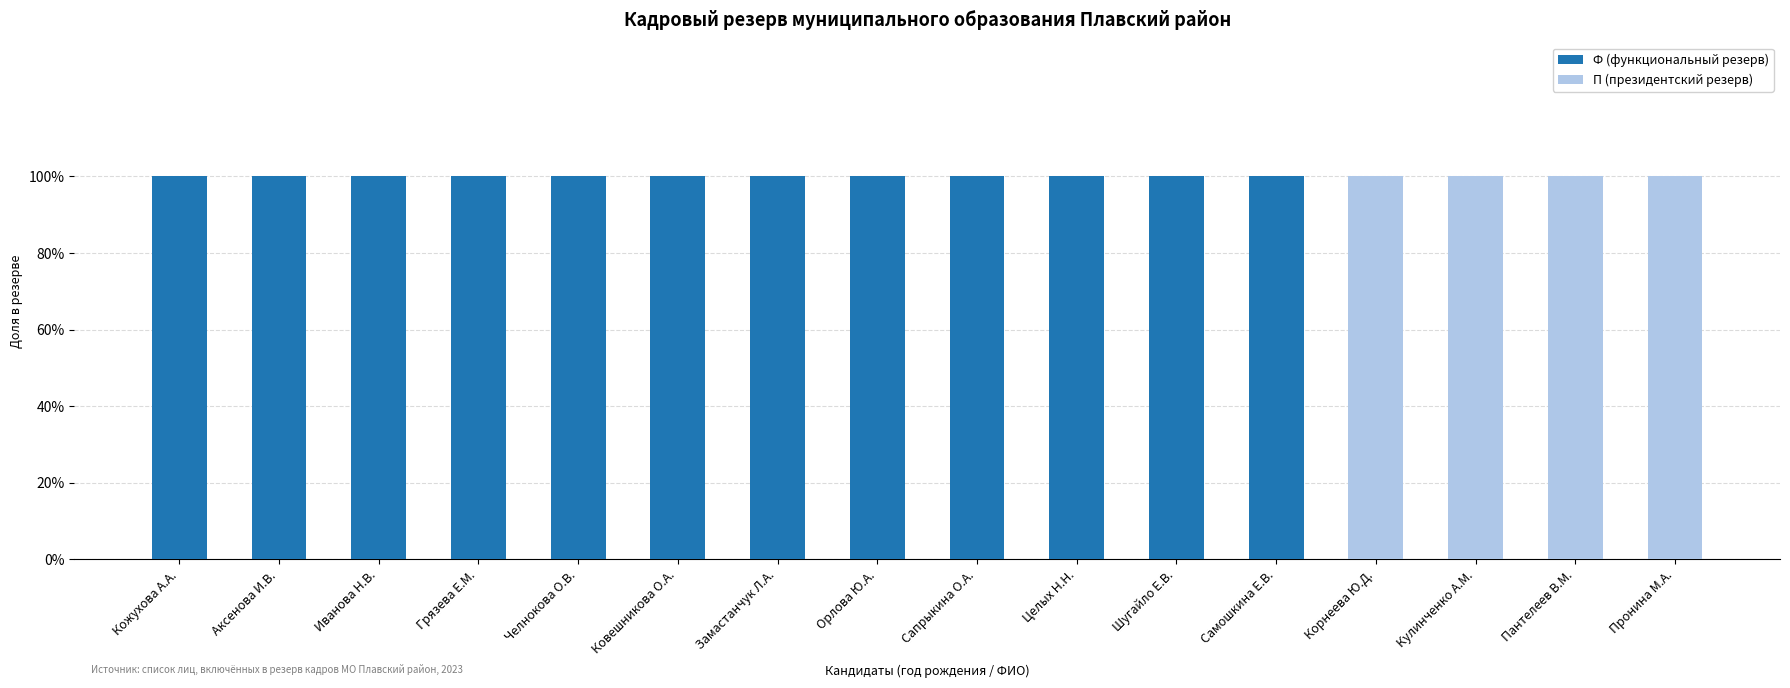

Which has a higher value, Грязева Е.М. or Целых Н.Н.?

Грязева Е.М.